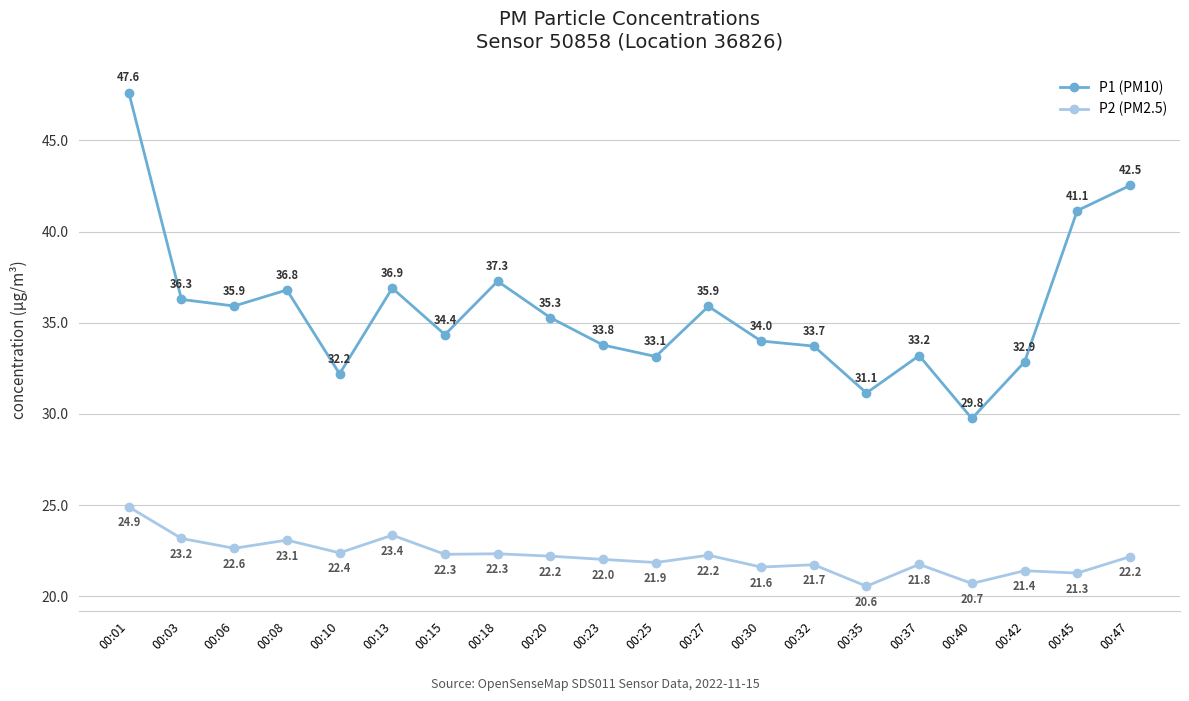

What is the sum of all P1 (PM10) values?

713.8